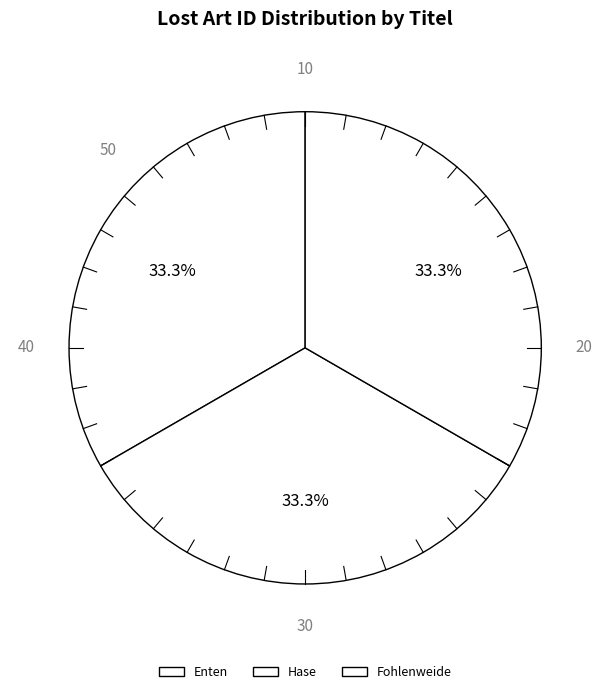

How many slices are in this pie chart?

3